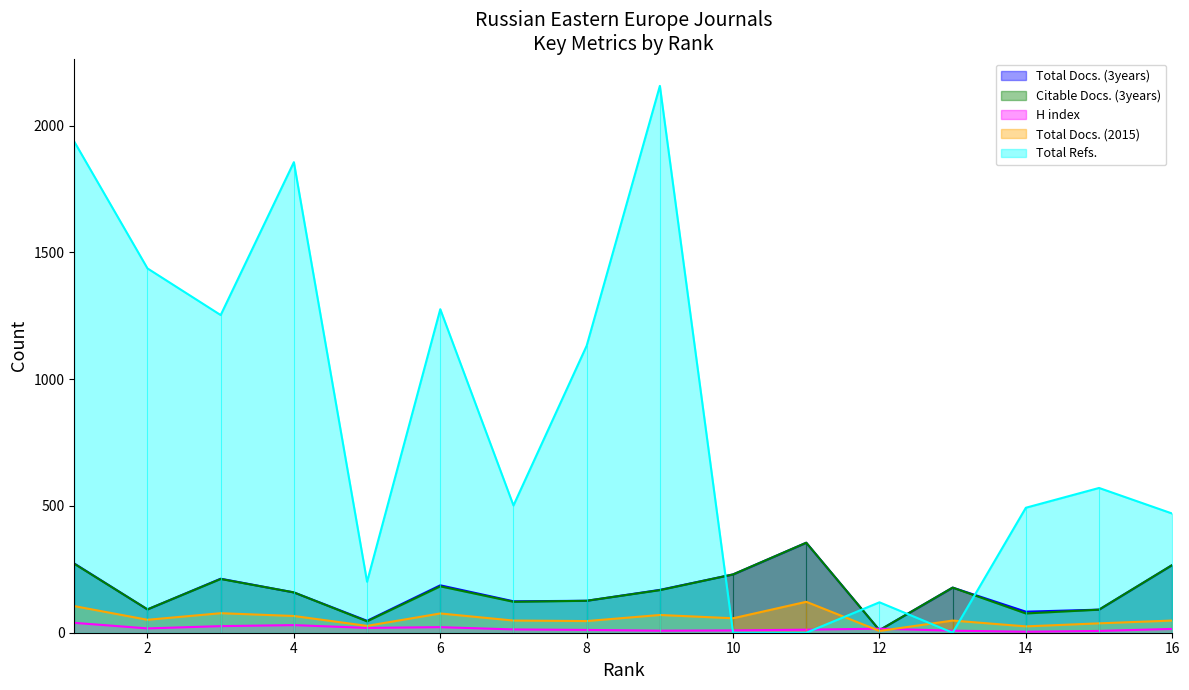

True or false: Total Docs. (2015) has more than 0 points higher than both neighbors.

True